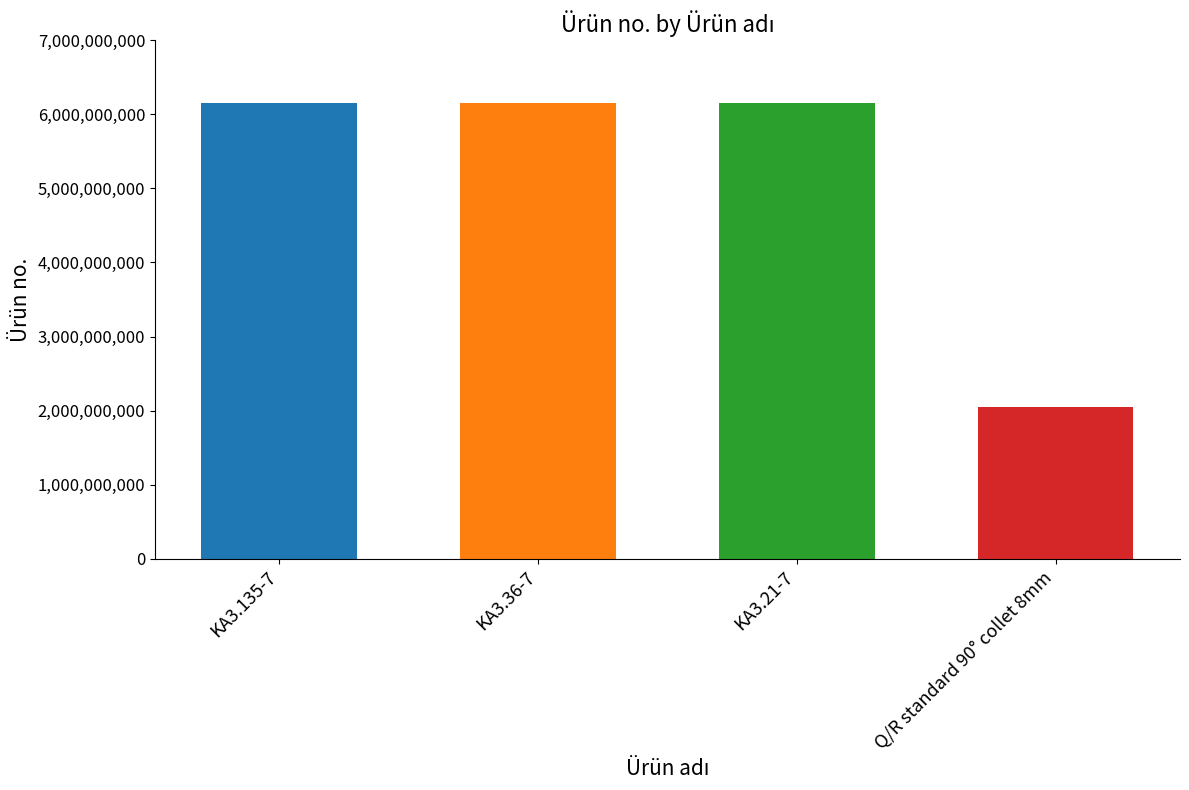

What is the value of the 2nd bar from the left?

6151705230